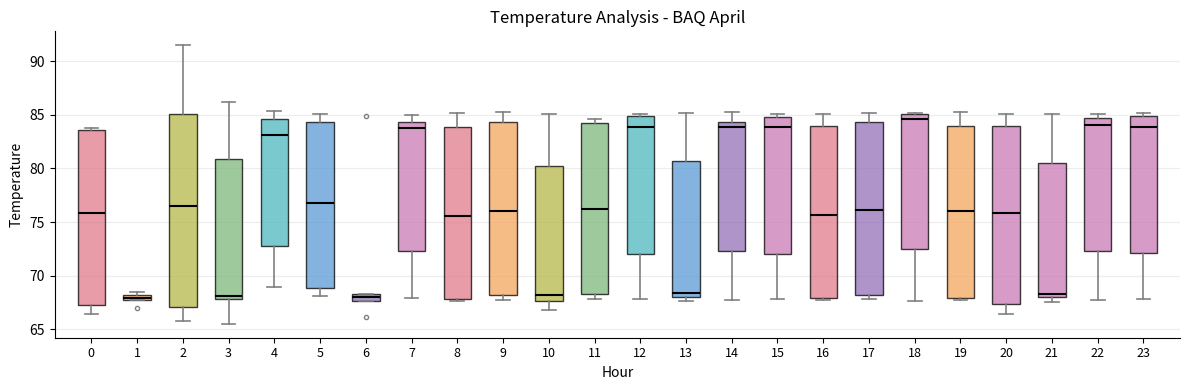

Which box's median line is the highest?

18